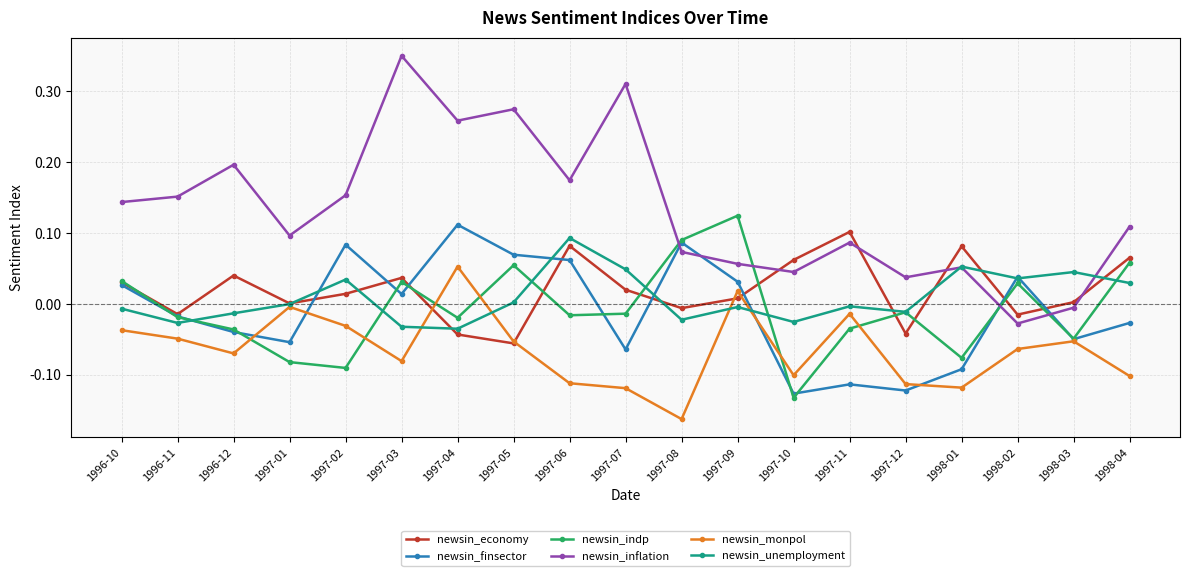

Which series changed the most between 1997-03 and 1997-09?

newsin_inflation